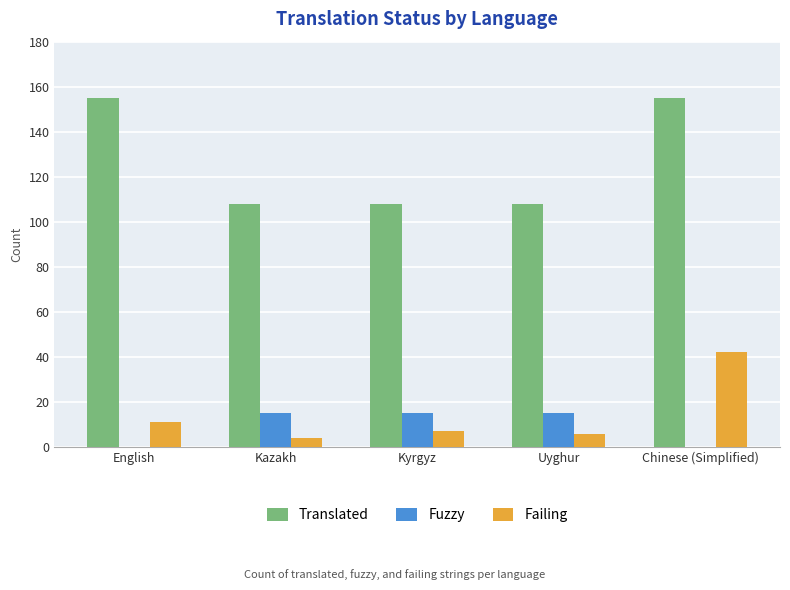

What are all the series names shown in the legend?

Translated, Fuzzy, Failing